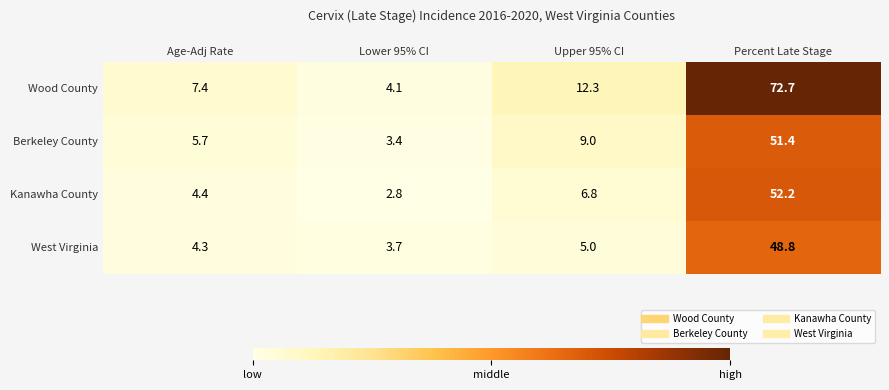

At which category is the sum across all series the highest?

Percent Late Stage